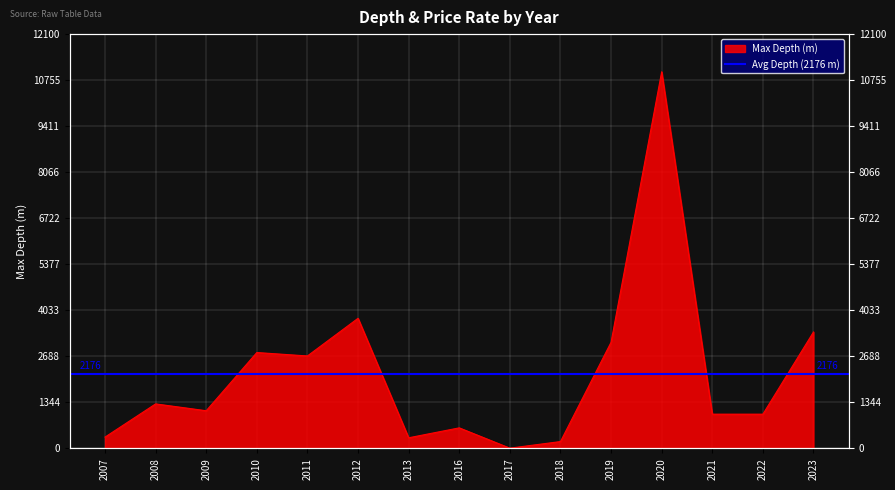

How many values exceed 1100?

7